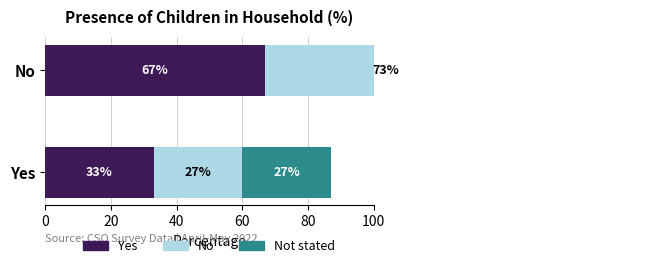

Between Yes and No, which is larger?

No